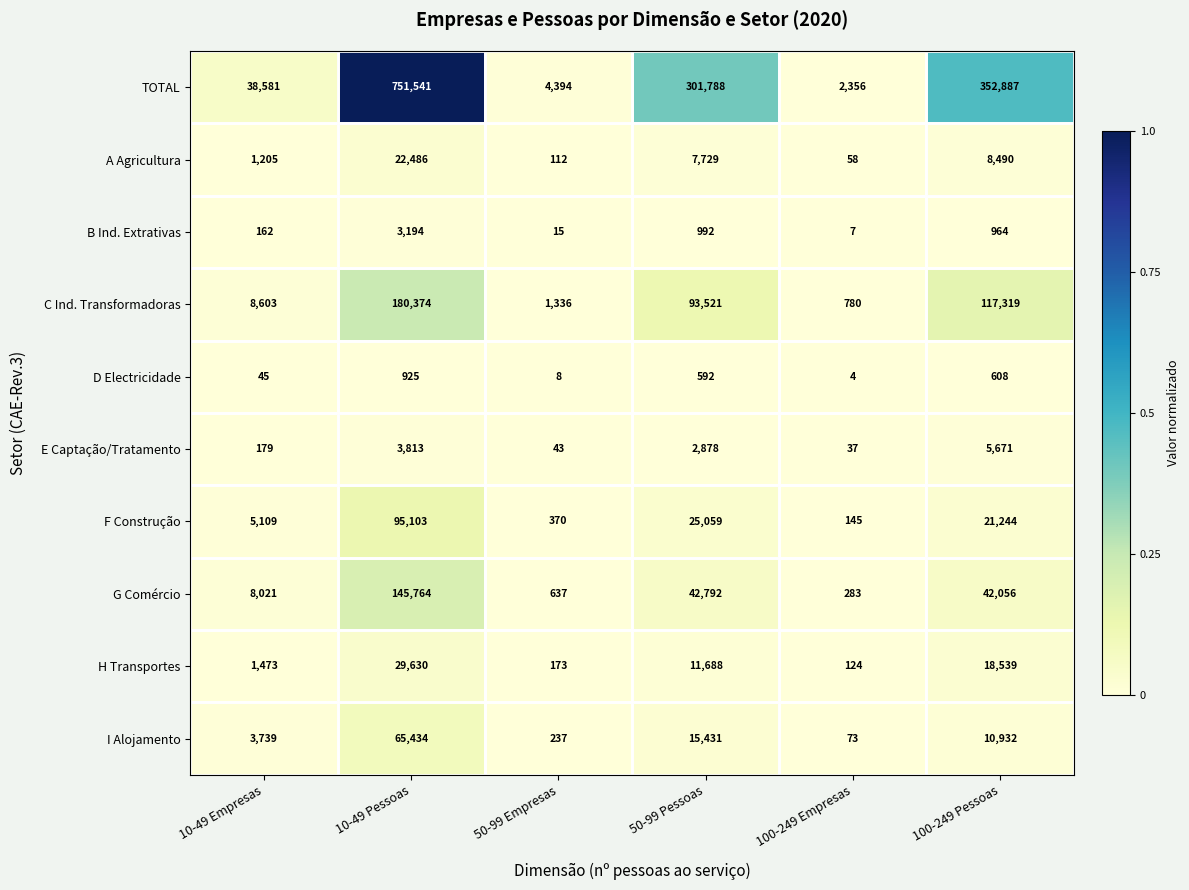

At 100-249 Pessoas, list the series in order from smallest to largest.

D Electricidade, B Ind. Extrativas, E Captação/Tratamento, A Agricultura, I Alojamento, H Transportes, F Construção, G Comércio, C Ind. Transformadoras, TOTAL